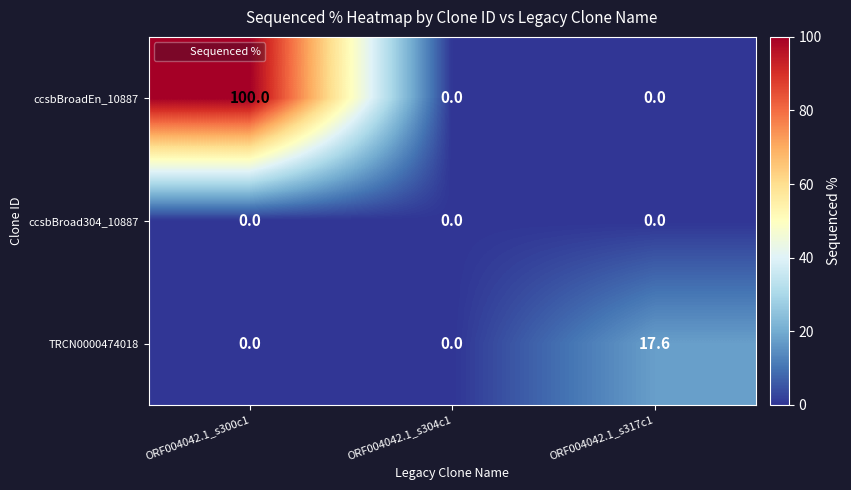

Rank the series by their maximum value, from highest to lowest.

ccsbBroadEn_10887, TRCN0000474018, ccsbBroad304_10887